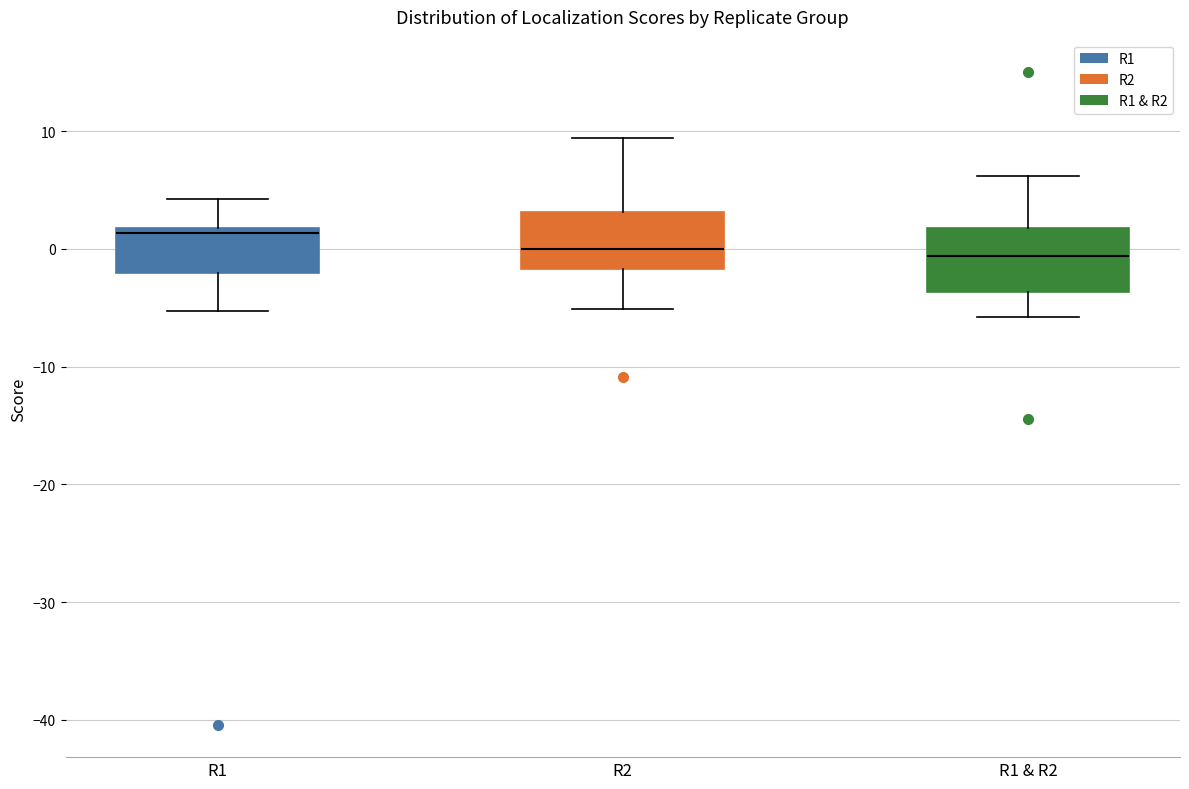

Where does the median line of the box for R1 & R2 sit on the y-axis? The values are not printed on the chart, so give them approximately, as read against the axis.

-1